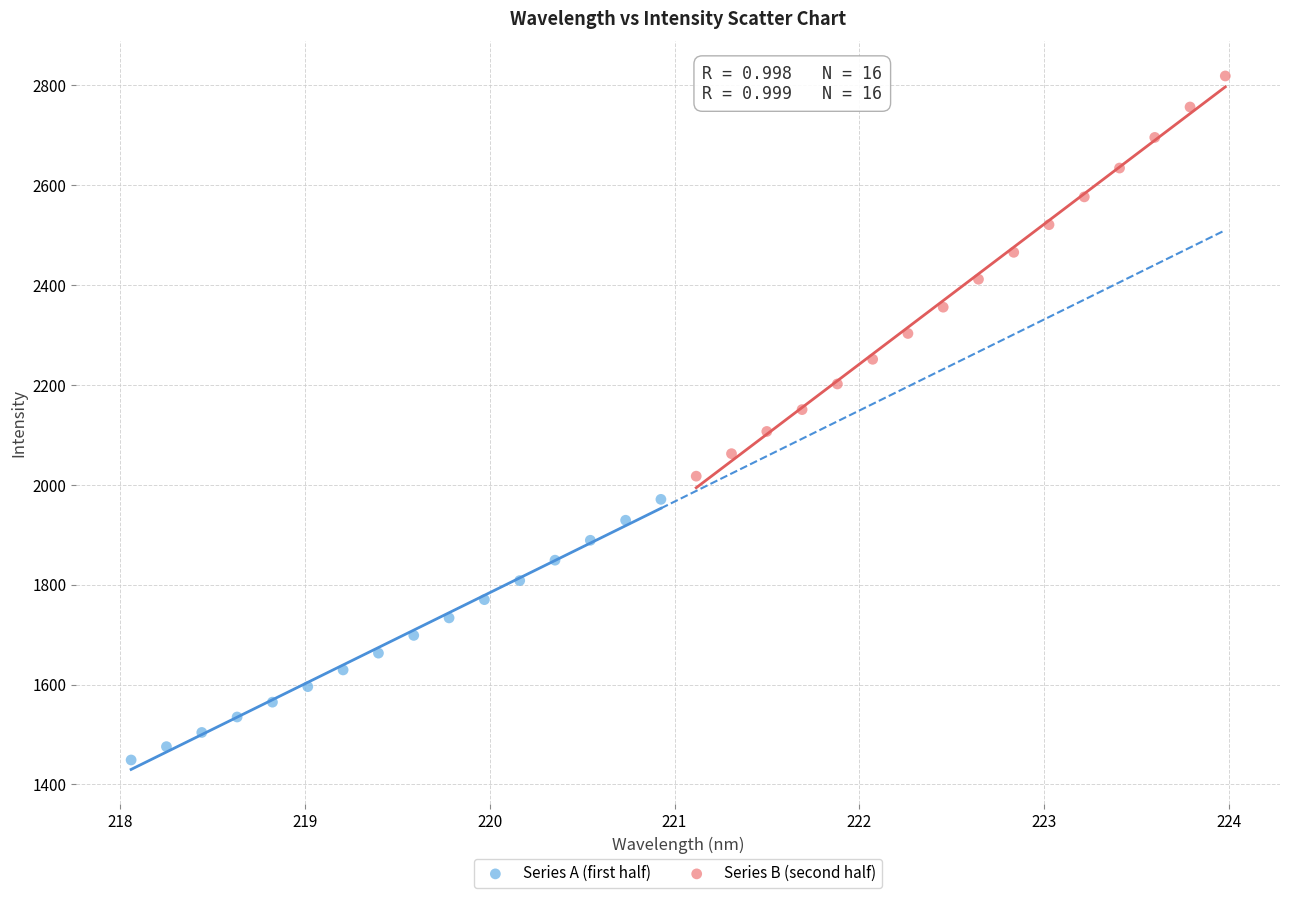

Which series has the largest Y range (max minus min)?

Series B (second half)